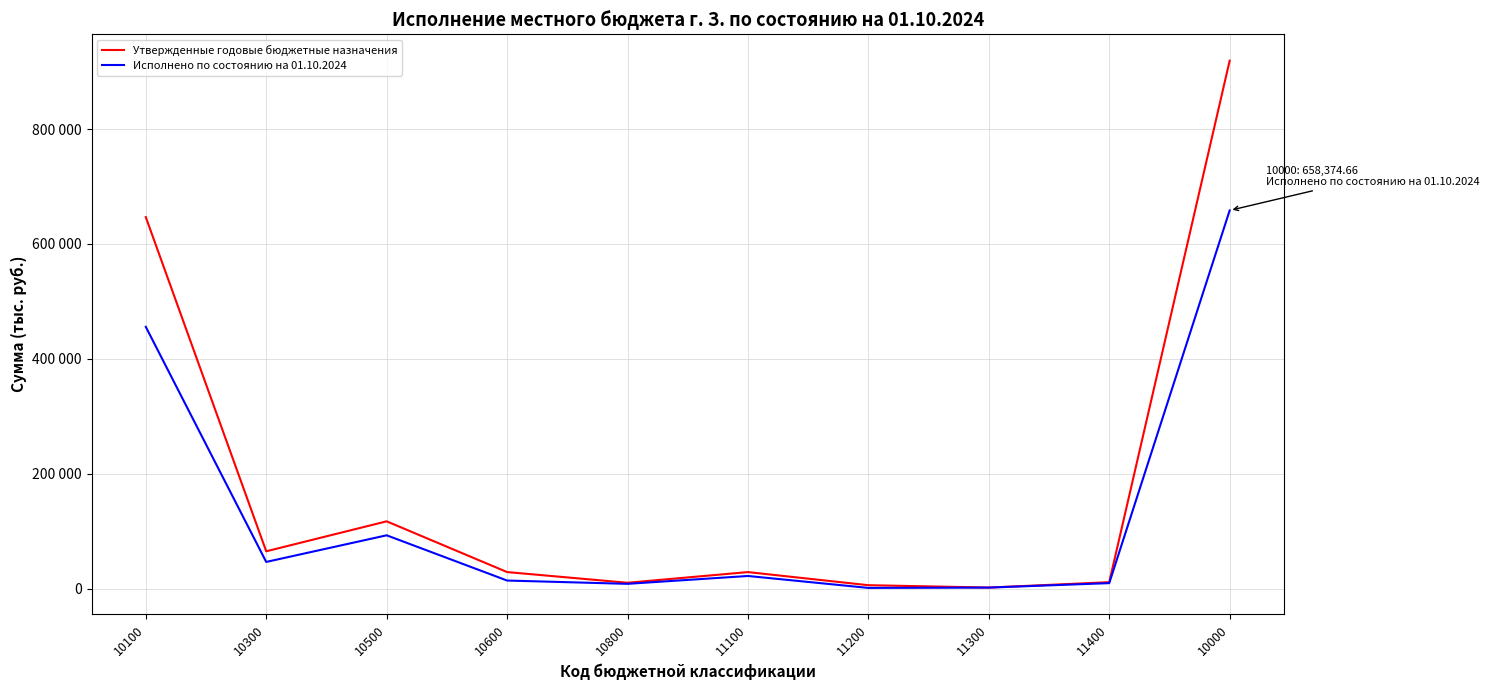

Does the chart have visible grid lines?

Yes